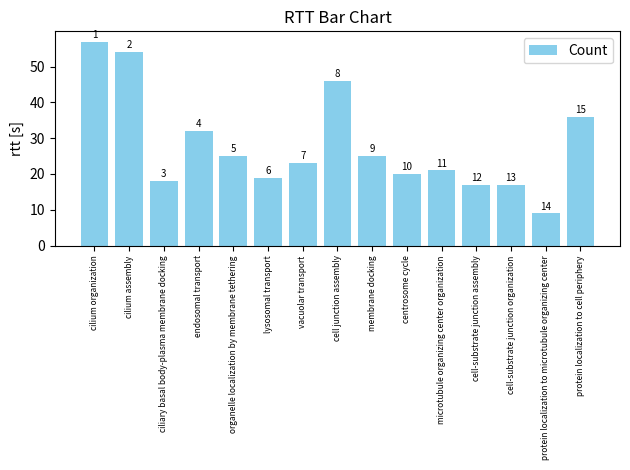

Are the bars horizontal?

No